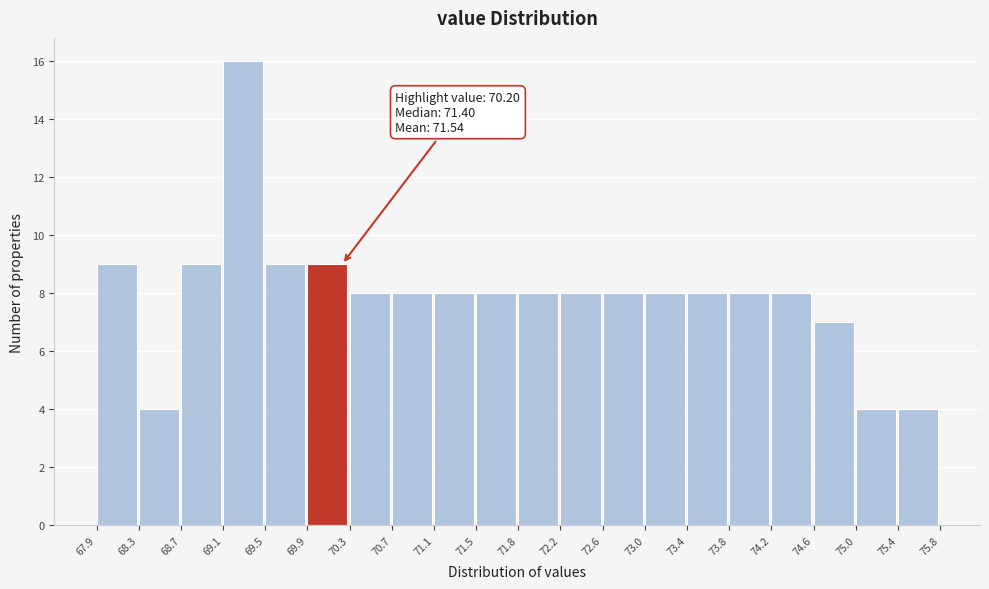

Which range on the x-axis has the tallest bar?

69.1 to 69.5